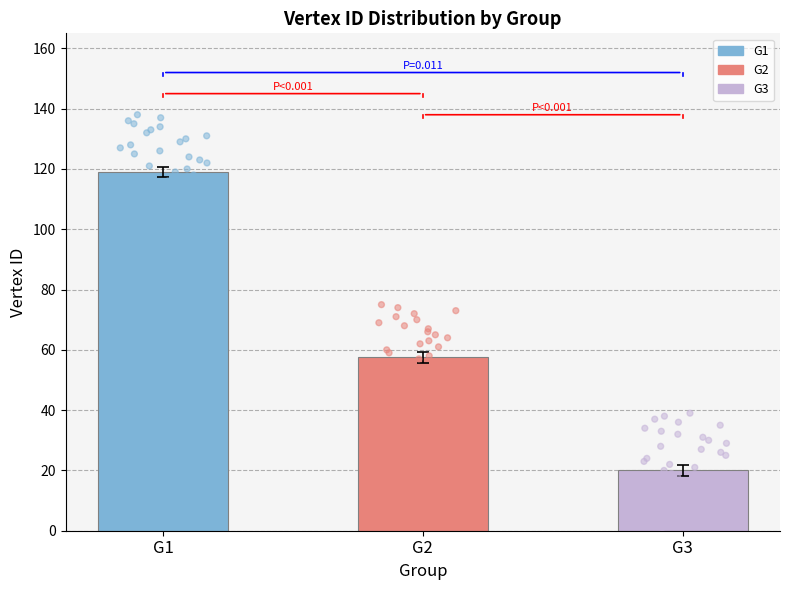

Between G3 and G1, which is larger?

G1